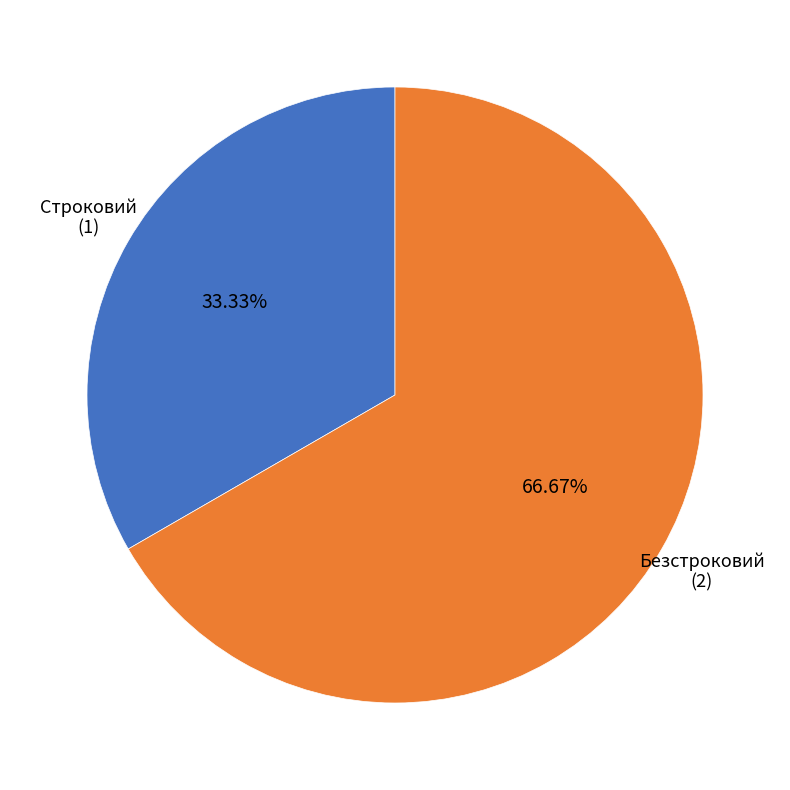

Does any single category account for the majority?

Yes